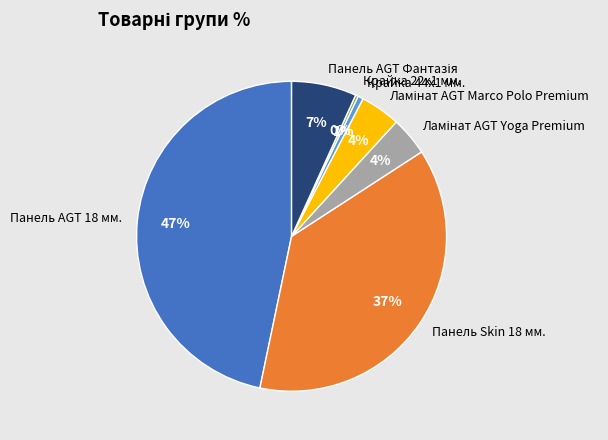

Which slice is the largest?

Панель AGT 18 мм.